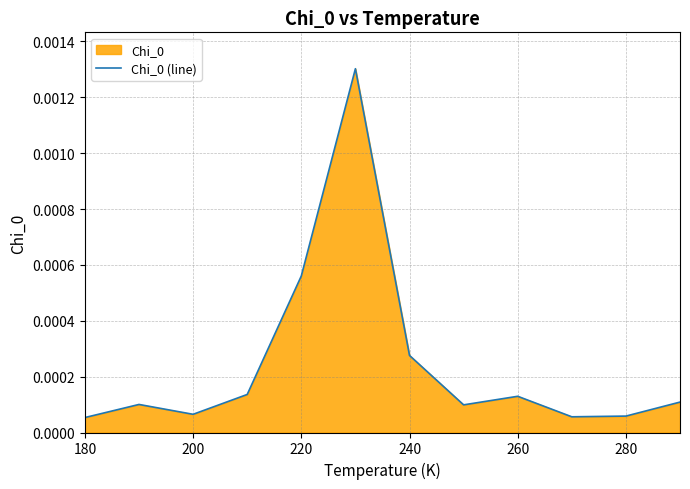

At which category does the data reach its first local valley?

200